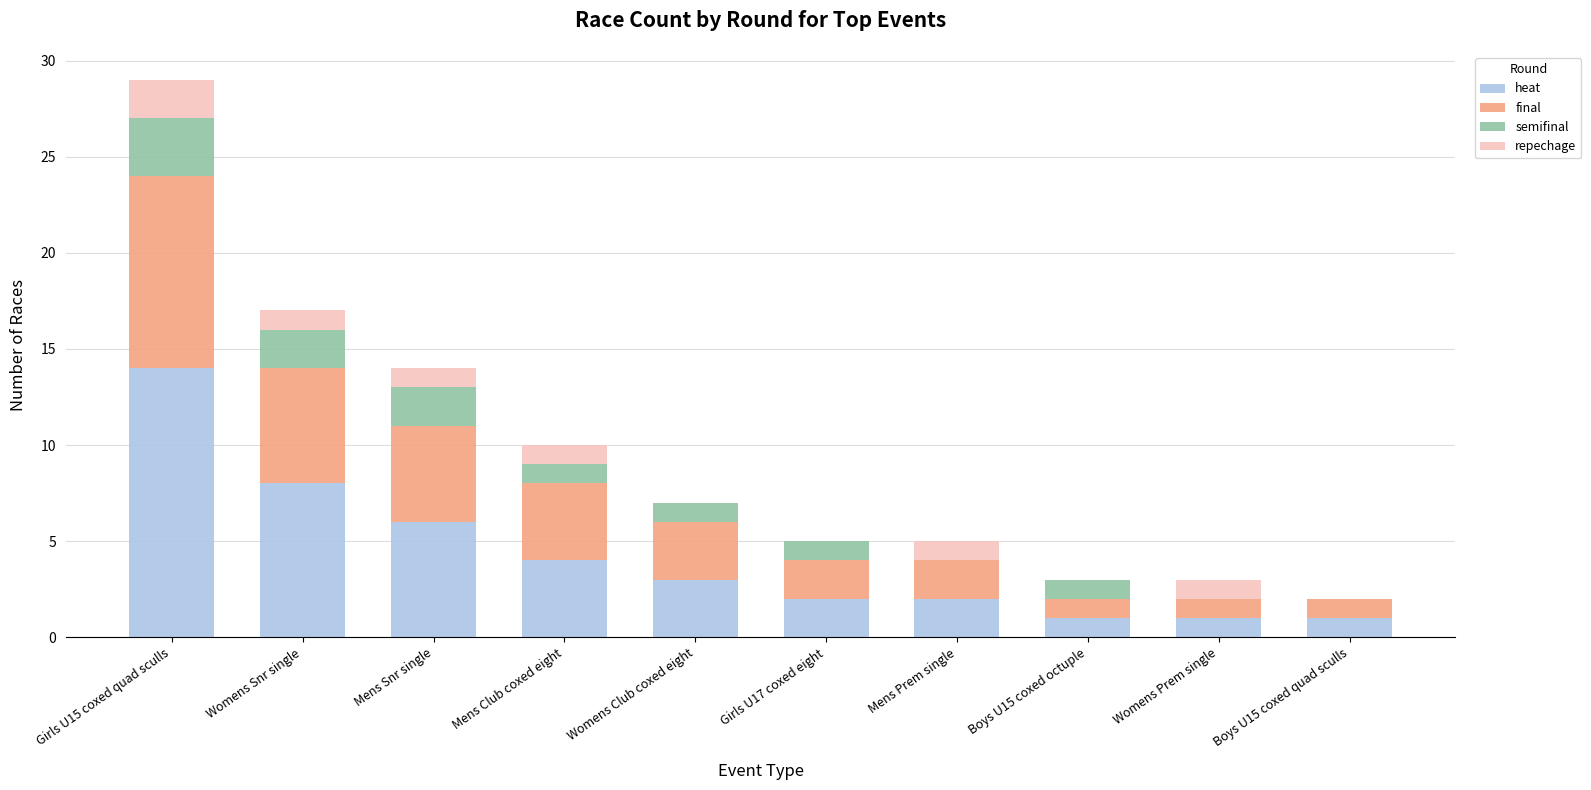

Is it true that heat equals 3 at Girls U17 coxed eight?

False